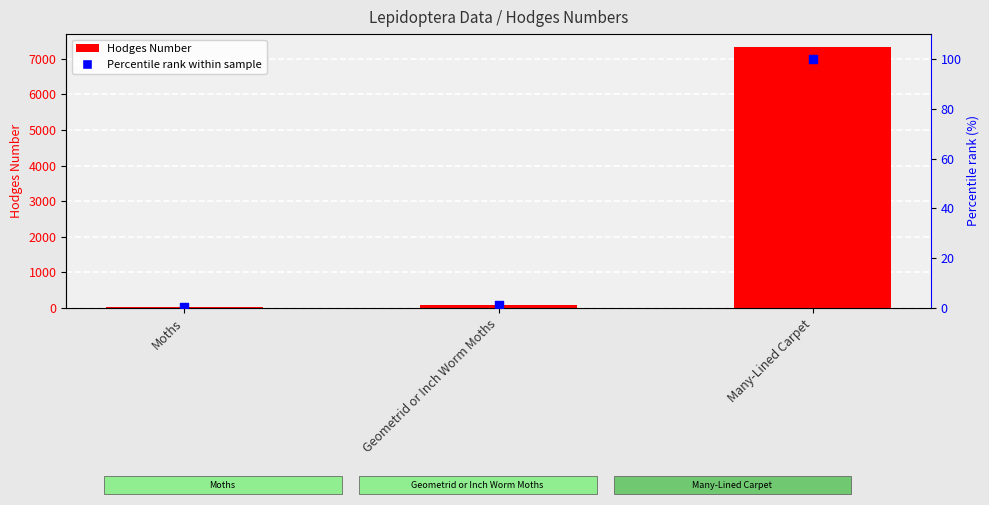

Is the value of Hodges Number at Many-Lined Carpet greater than the value of Percentile rank within sample at Geometrid or Inch Worm Moths?

Yes